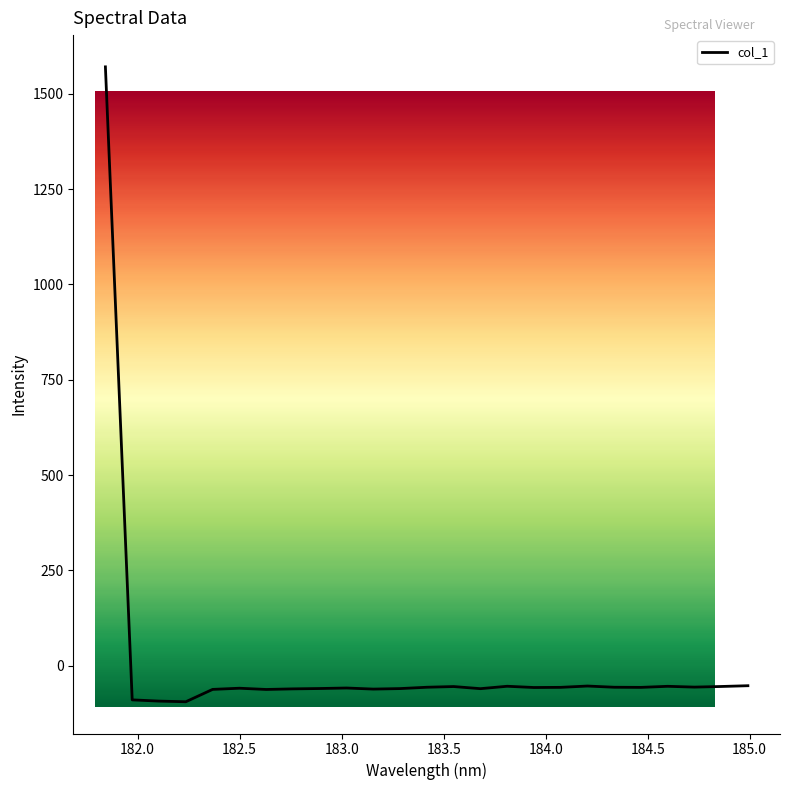

What is the difference between the maximum and minimum values?

1664.9